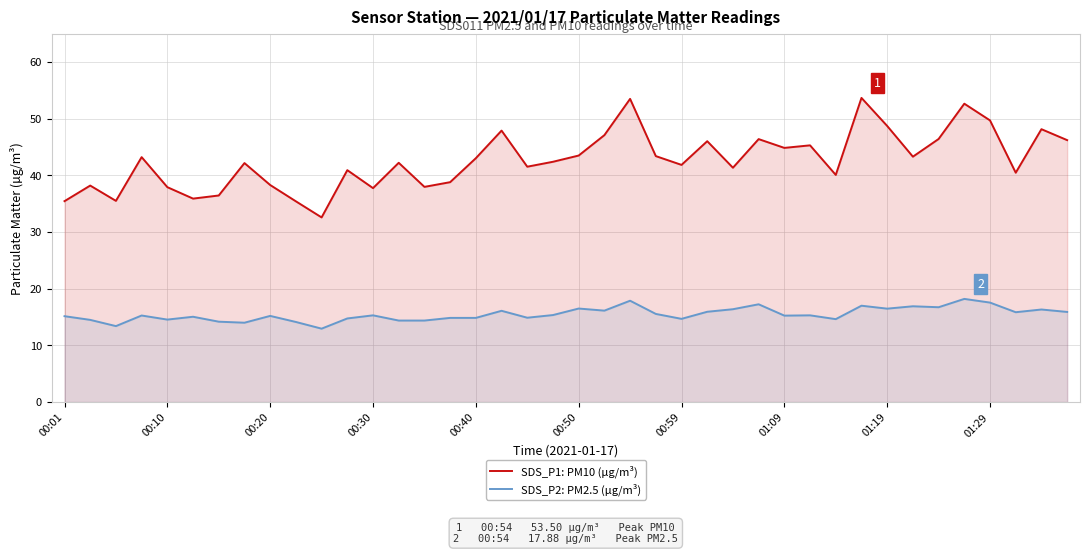

Reading left to right, what are all the values shown in this chart?

SDS_P1: PM10 (µg/m³): 35.5	38.2	35.5	43.2	37.9	35.9	36.5	42.2	38.3	35.4	32.6	40.9	37.8	42.2	38.0	38.8	43.0	47.9	41.5	42.4	43.5	47.1	53.5	43.4	41.9	46.0	41.4	46.4	44.9	45.3	40.1	53.7	48.7	43.3	46.4	52.6	49.7	40.5	48.1	46.2
SDS_P2: PM2.5 (µg/m³): 15.2	14.5	13.4	15.3	14.6	15.1	14.2	14.0	15.2	14.1	12.9	14.8	15.3	14.4	14.4	14.8	14.8	16.1	14.9	15.3	16.5	16.1	17.9	15.6	14.7	15.9	16.4	17.2	15.2	15.3	14.6	17.0	16.5	16.9	16.7	18.2	17.6	15.8	16.3	15.9